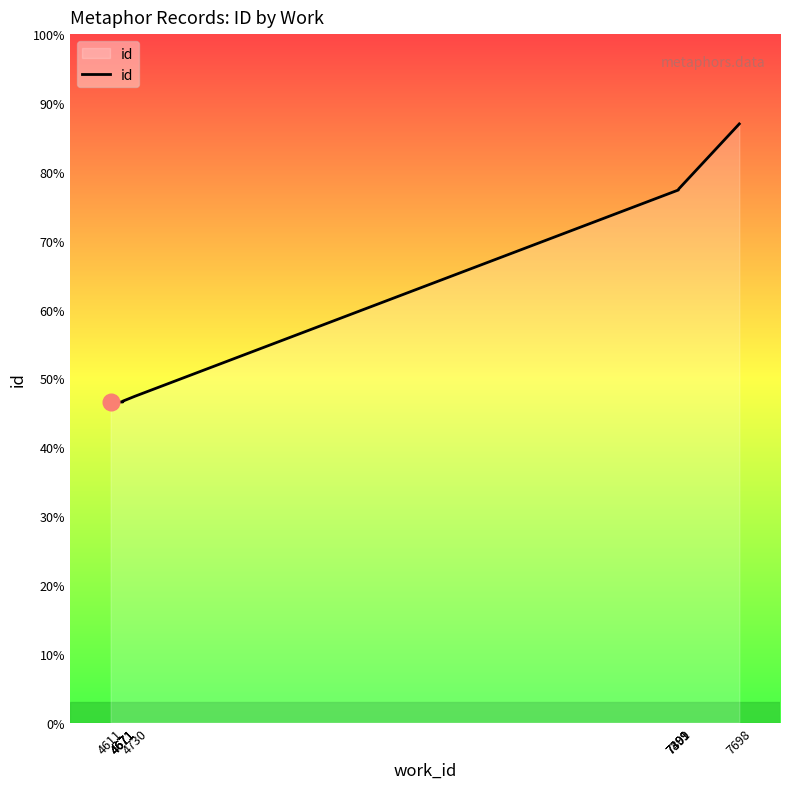

Between 4730 and 7401, which is larger?

7401